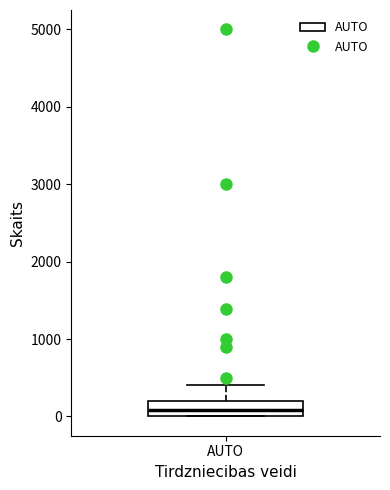

Transcribe this box plot: give where the median line is, the range the box spans, and where the two whiskers end, as read against the y-axis. The values are not printed on the chart, so give them approximately, as read against the axis.

median 100, box 0 to 200, whiskers 0 to 400